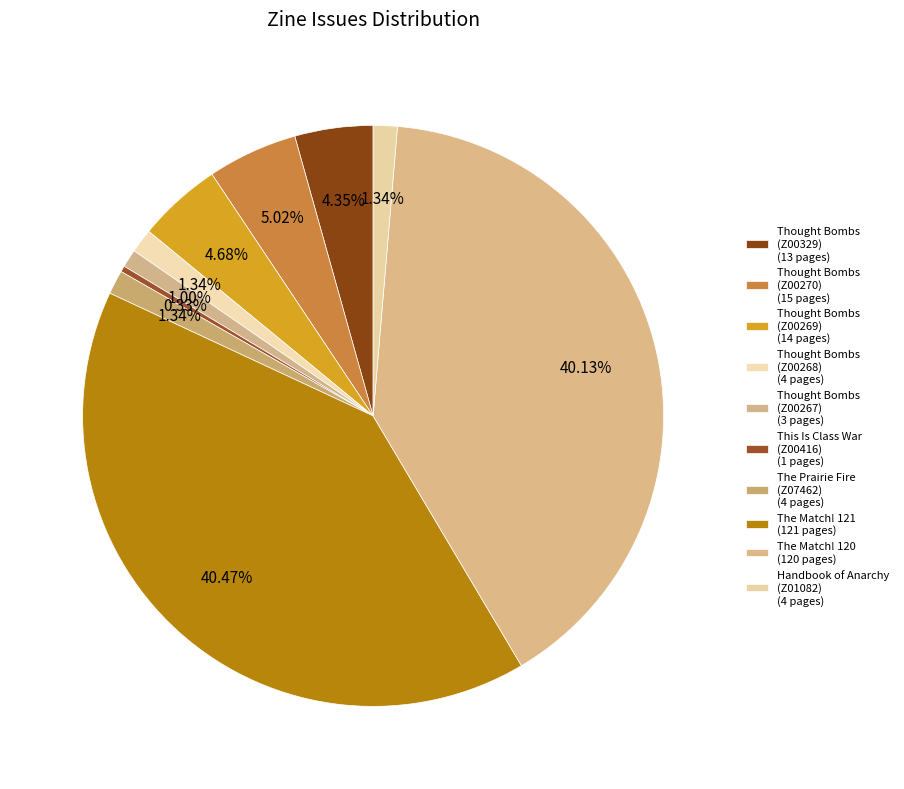

Is there a majority slice in this chart?

No